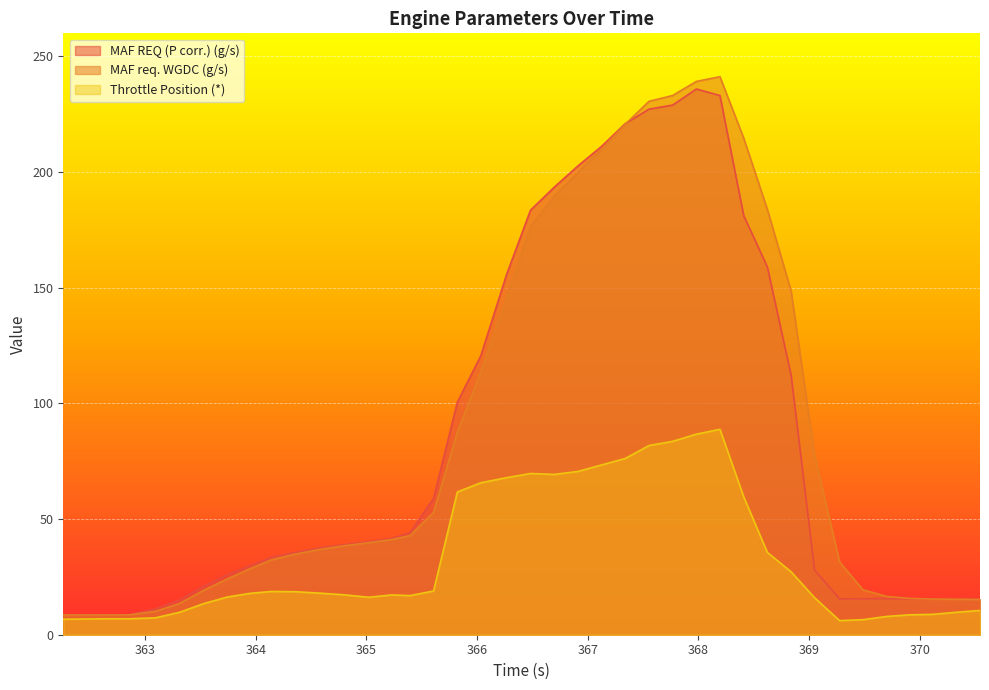

Which series changed the most between 363.951 and 364.355?

MAF req. WGDC (g/s)